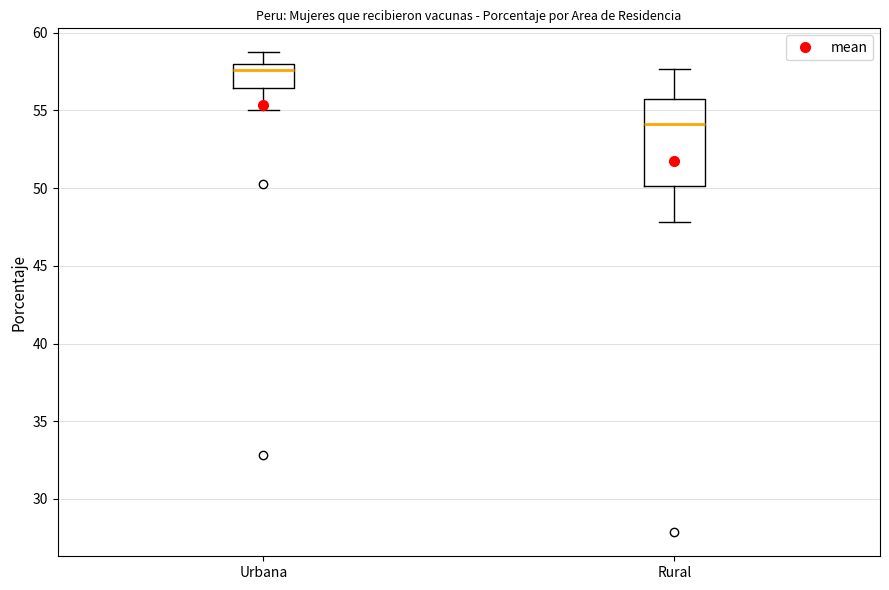

Which box has the lowest median line?

Rural